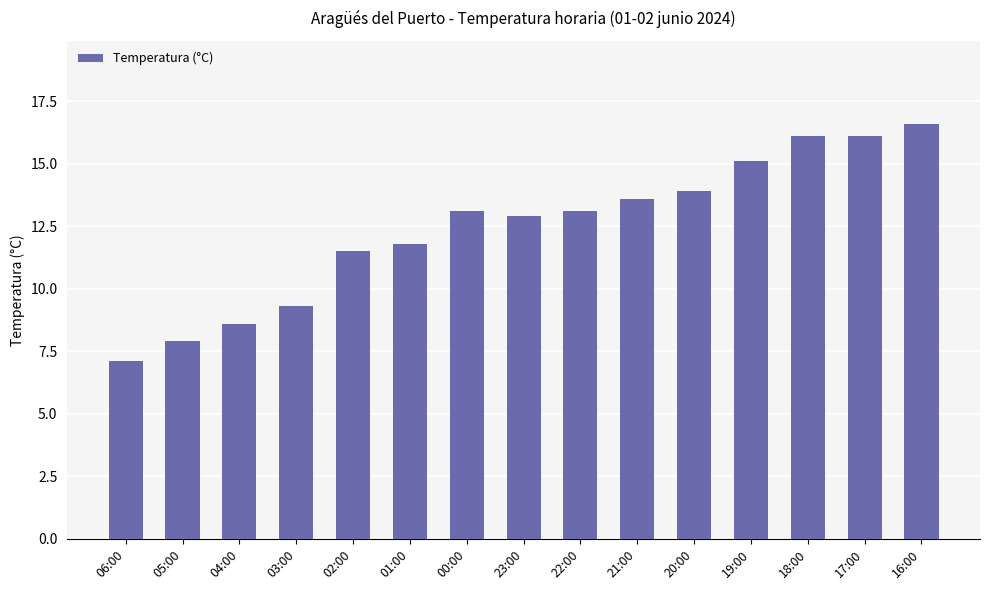

Which label corresponds to the largest value in the chart?

16:00